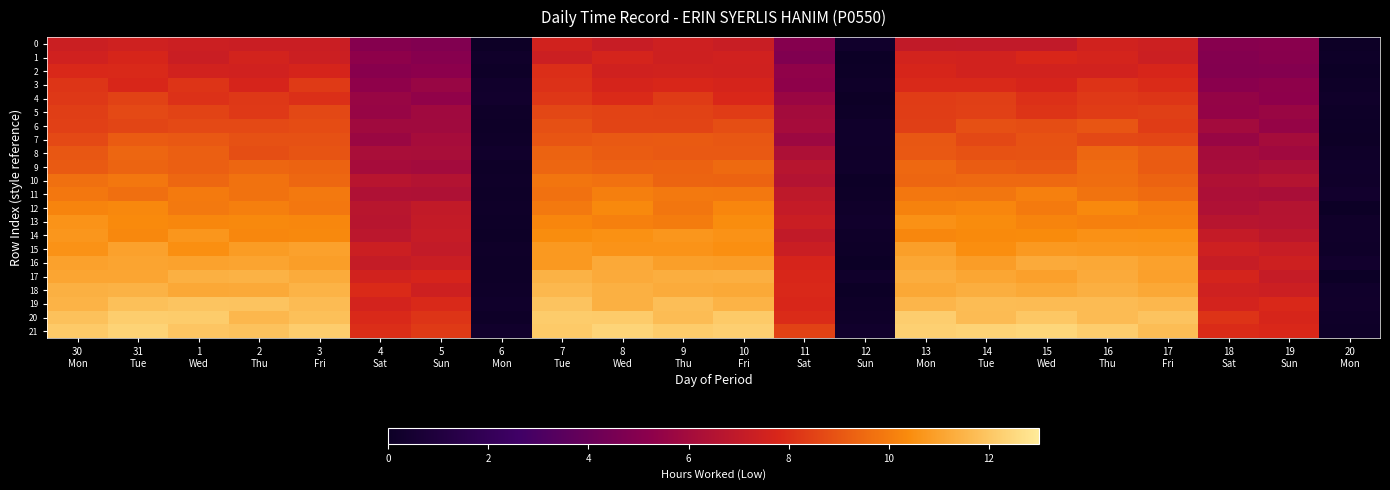

Which series has the widest spread of values?

21